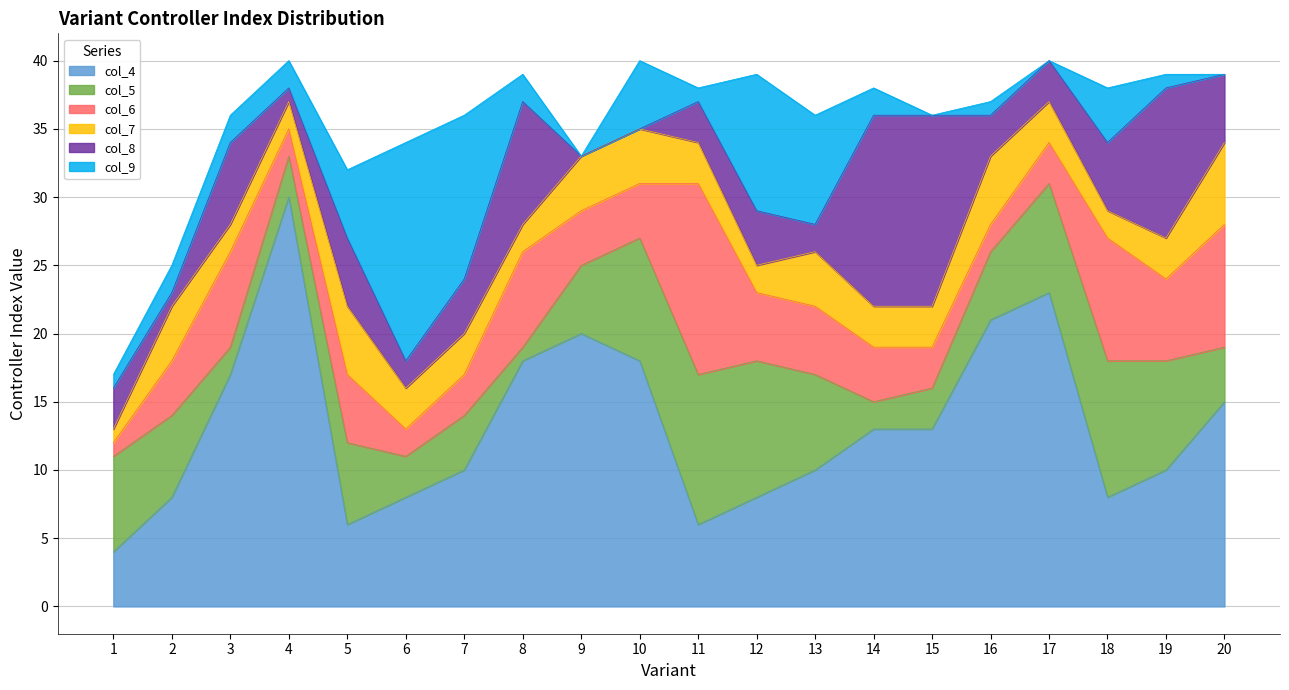

What is the value of the col_6 point at the 2nd from the left?

18